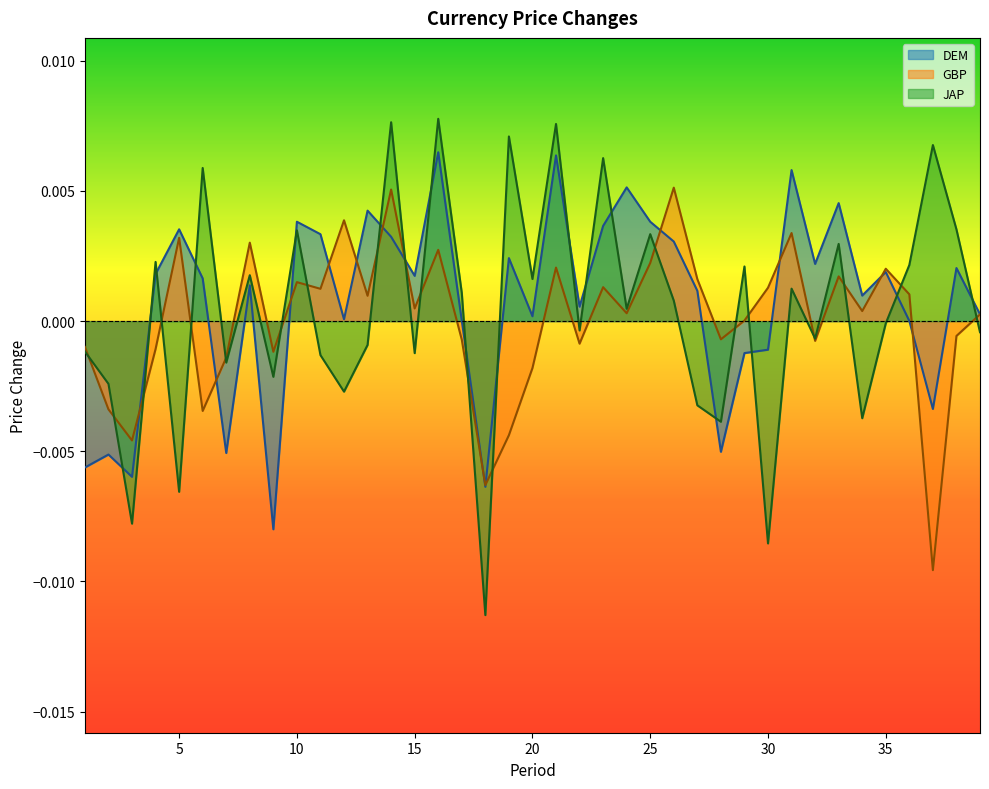

Which series has the widest spread of values?

JAP